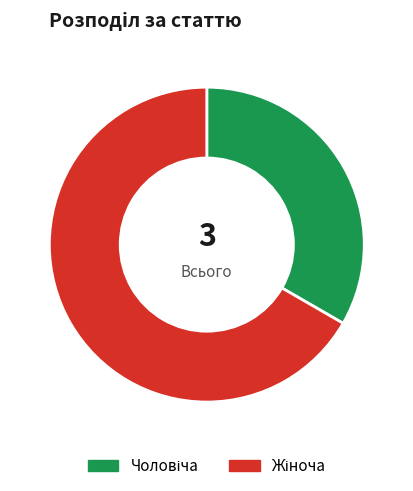

Does any single category account for the majority?

Yes